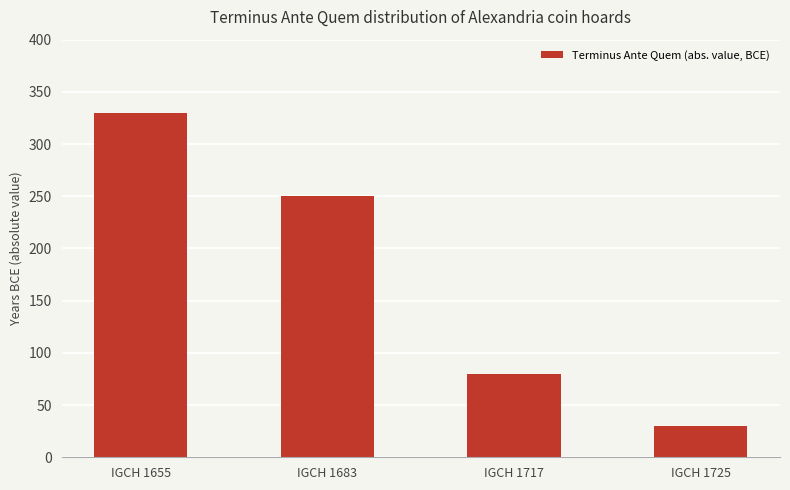

What is the smallest value displayed?

30